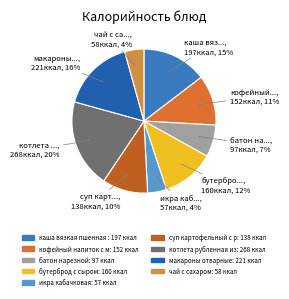

Which slice is the largest?

котлета рубленная из мяса индейки